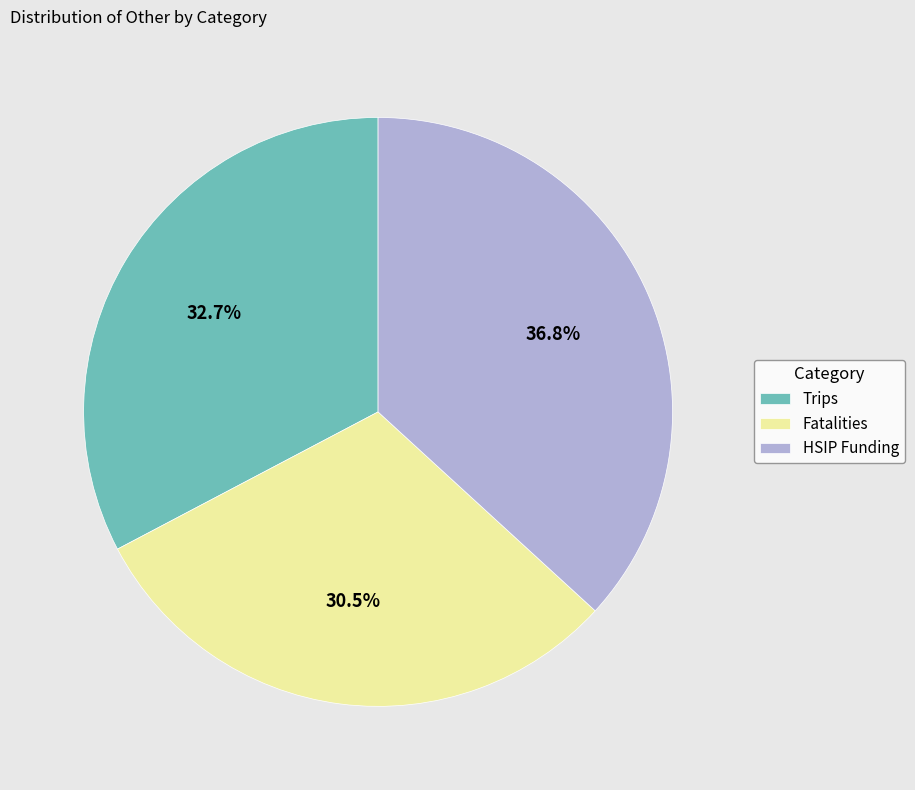

Rank the categories by value from highest to lowest.

HSIP Funding, Trips, Fatalities